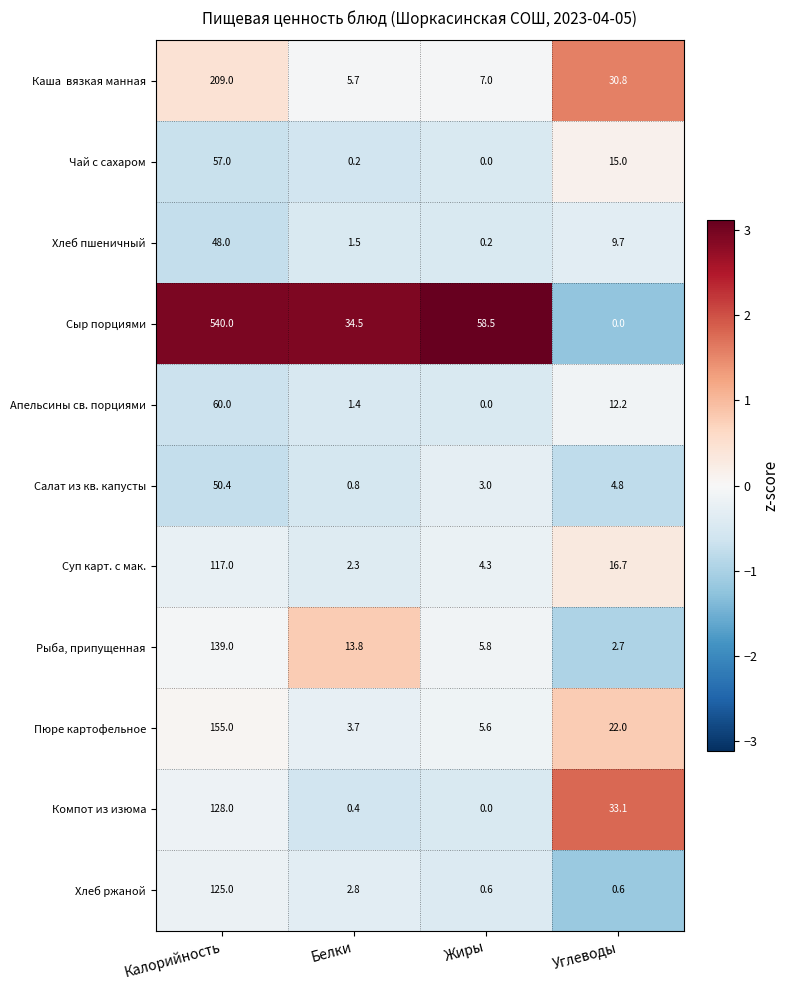

How many values in Компот из изюма are above zero?

3